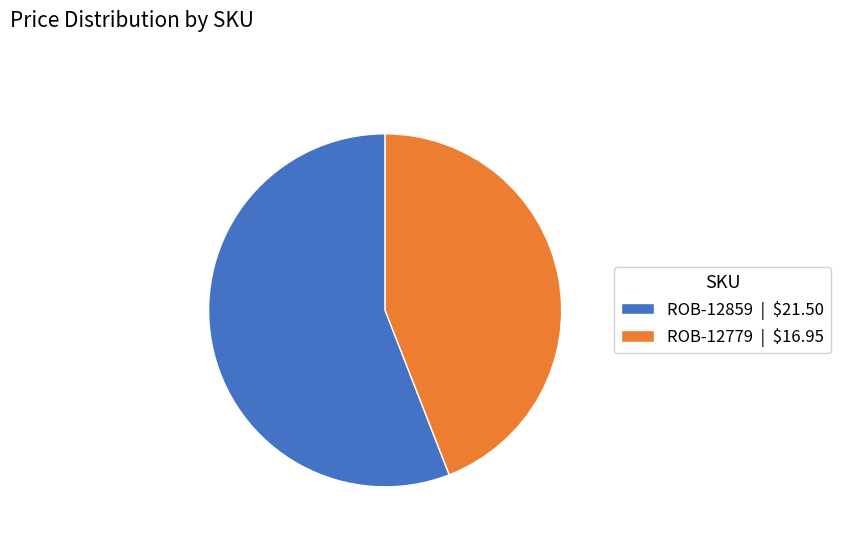

The ROB-12859 slice represents 62% of the pie. True or false?

False